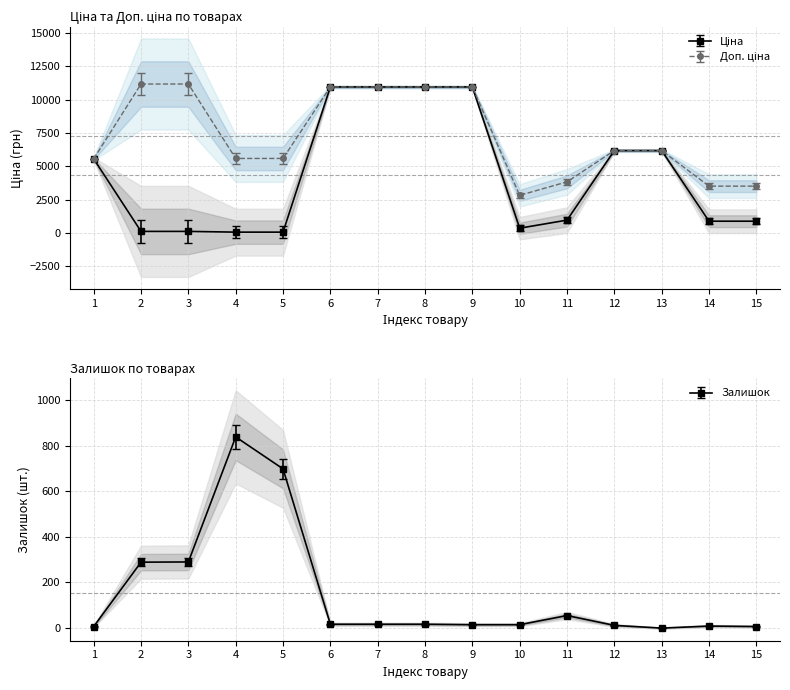

Reading right to left, transcribe all the data shown in this chart.

Ціна: 15=878.0	14=878.0	13=6182.6	12=6182.6	11=958.4	10=352.6	9=10964.4	8=10964.4	7=10964.4	6=10964.4	5=55.9	4=55.9	3=111.8	2=111.8	1=5560.3
Доп. ціна: 15=3511.9	14=3511.9	13=6182.6	12=6182.6	11=3833.8	10=2821.2	9=10964.4	8=10964.4	7=10964.4	6=10964.4	5=5591.0	4=5591.0	3=11182.0	2=11182.0	1=5560.3
Залишок: 15=7.0	14=9.0	13=0.0	12=12.0	11=55.0	10=15.0	9=15.0	8=17.0	7=17.0	6=17.0	5=698.0	4=838.0	3=290.0	2=289.0	1=7.0